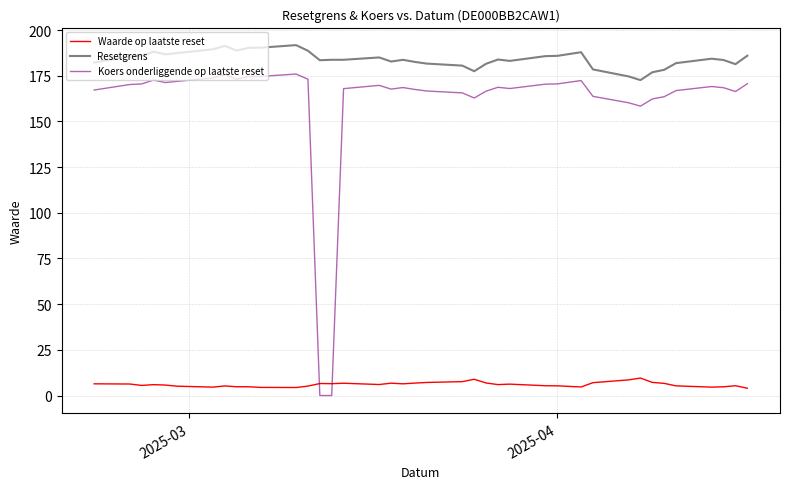

How many lines are shown in the chart?

3